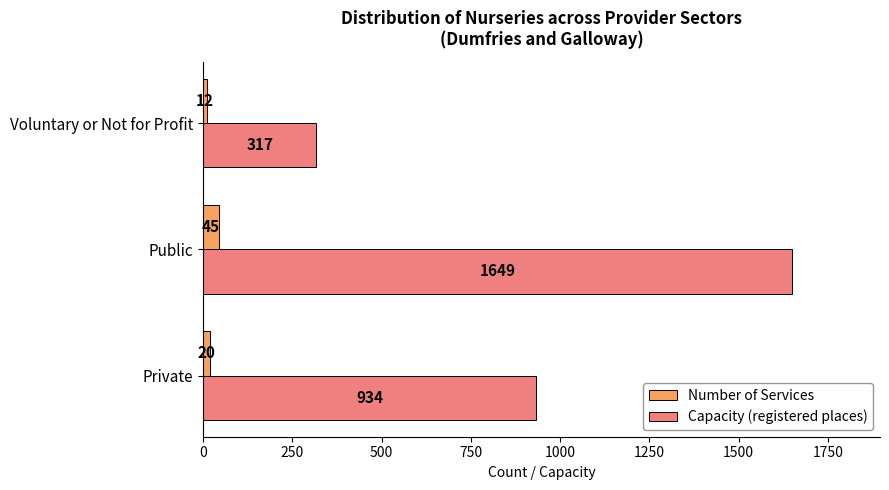

What value does the Capacity (registered places) series have at Voluntary or Not for Profit?

317